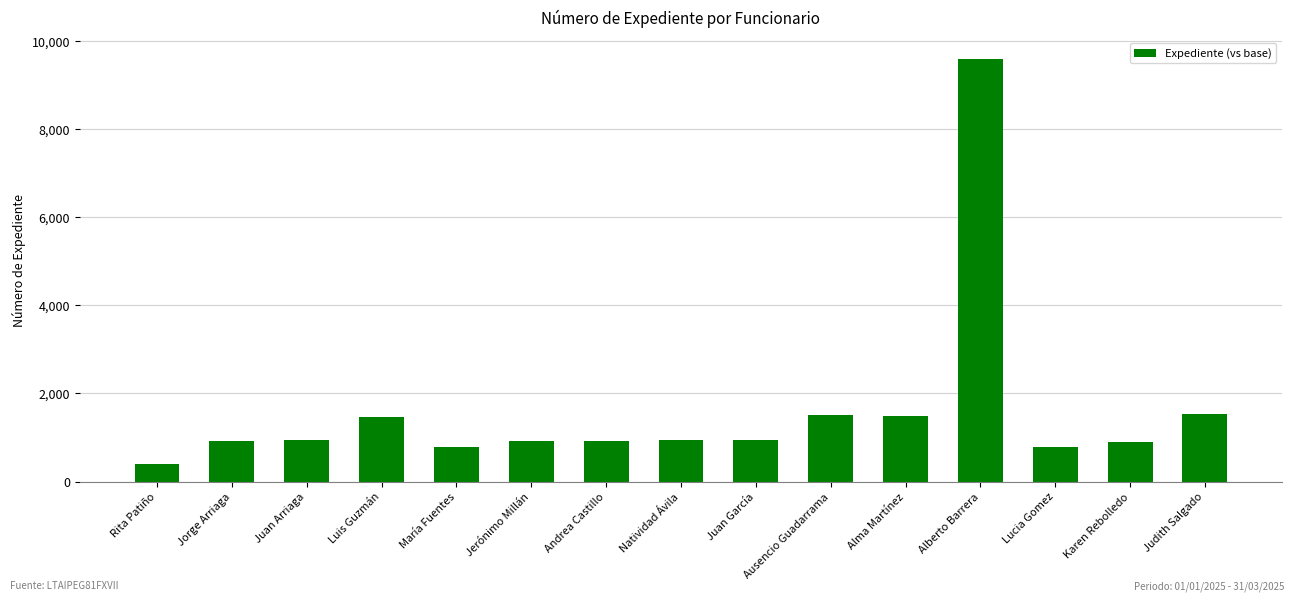

What is the ratio of the value at Judith Salgado to the value at Rita Patiño?

3.8